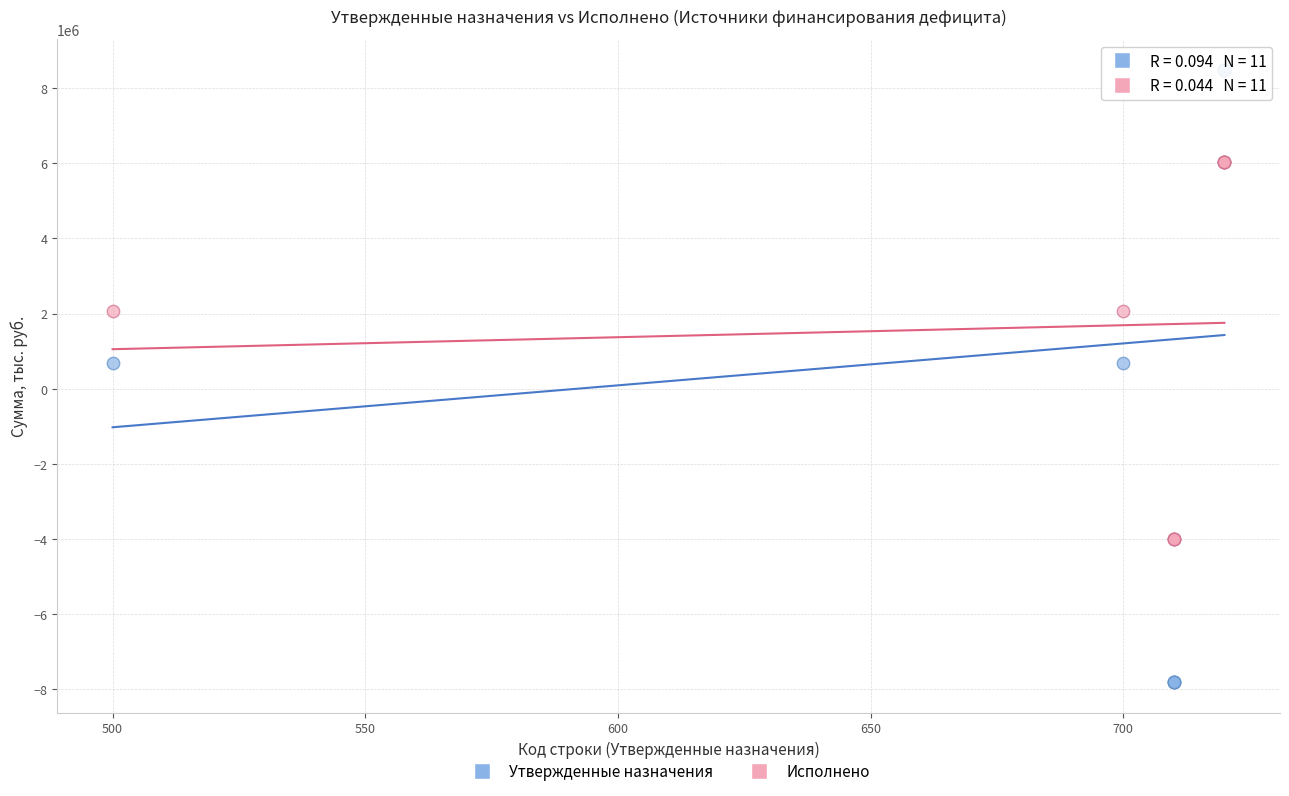

What is the X range (max minus min) for the scatter plot?

220.0